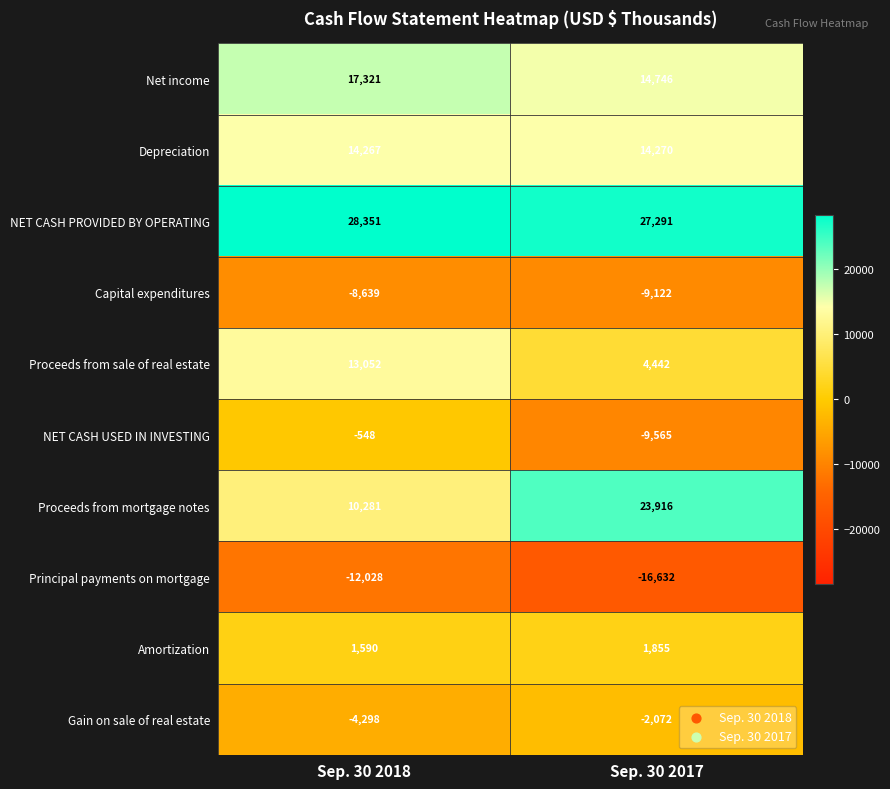

What is the sum of the Depreciation values at Sep. 30 2018 and Sep. 30 2017?

28537